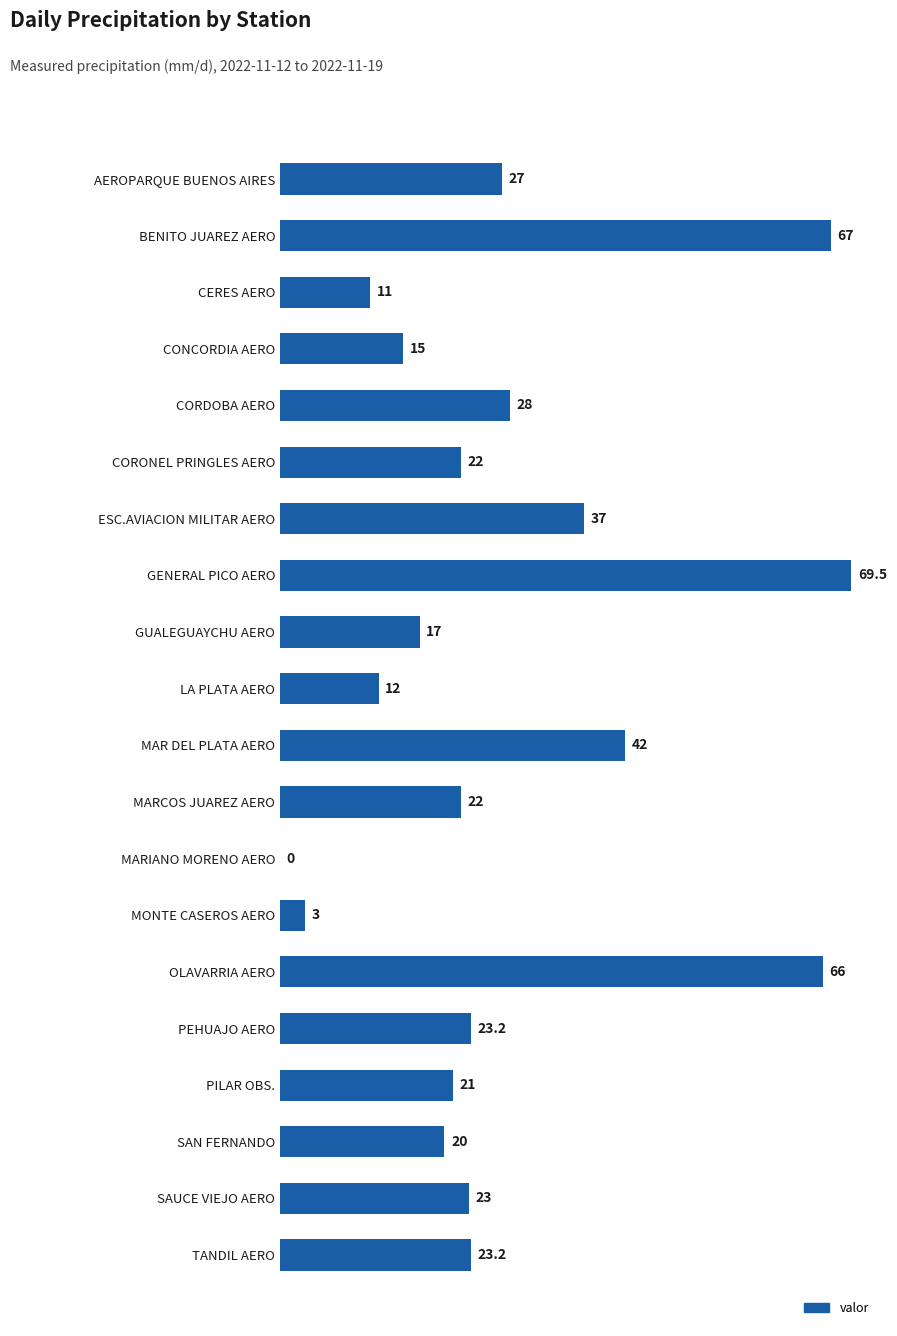

Which category has the highest value across all series?

GENERAL PICO AERO